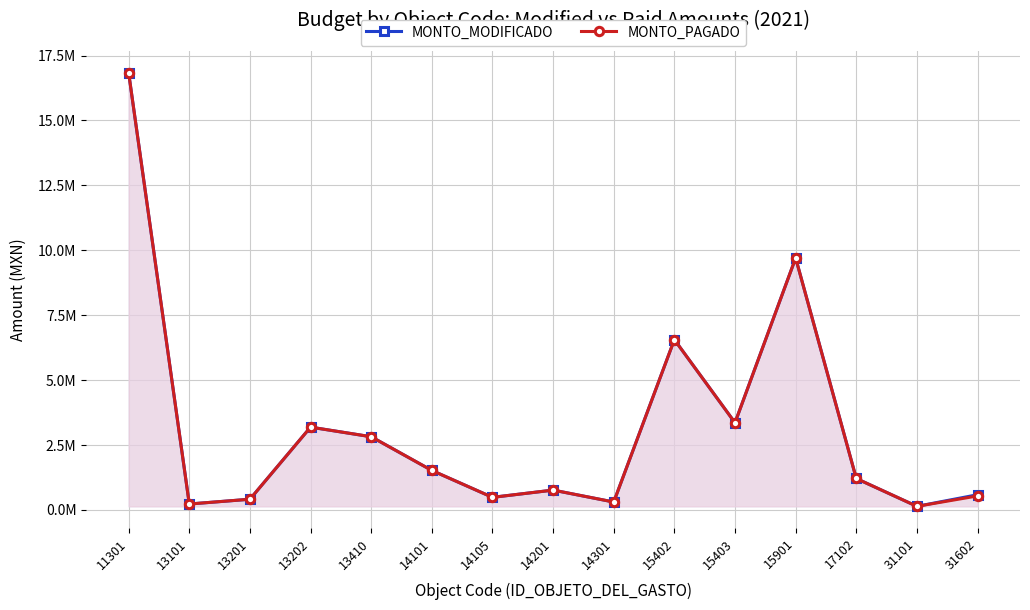

Which series has the largest total across all categories?

MONTO_MODIFICADO